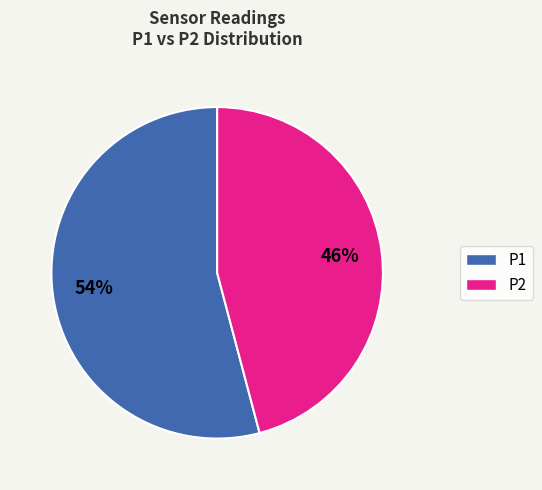

To the nearest percent, what is the average slice percentage?

50%